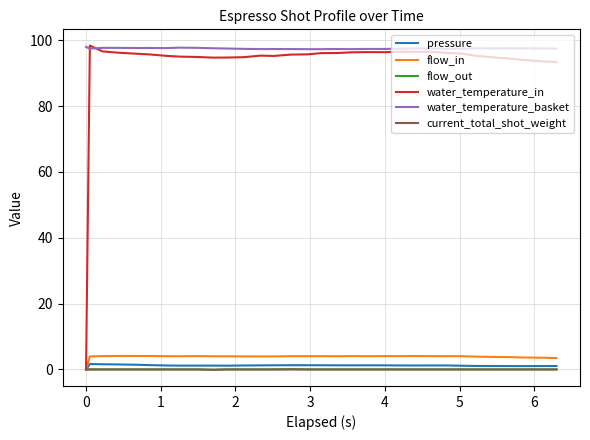

Does the chart display data point markers on the line(s)?

No